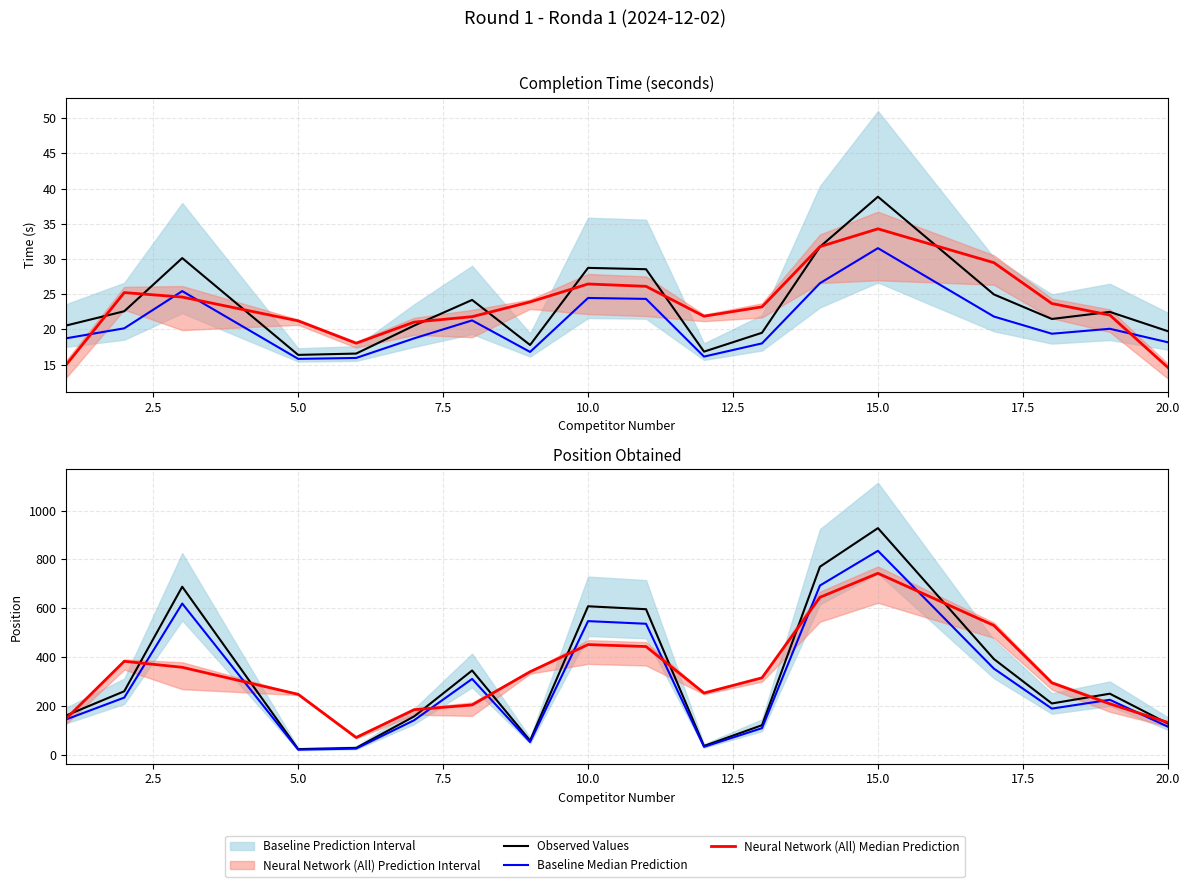

List the series in order of their peak value, lowest first.

Neural Network (All) Median Prediction, Baseline Median Prediction, Observed Values